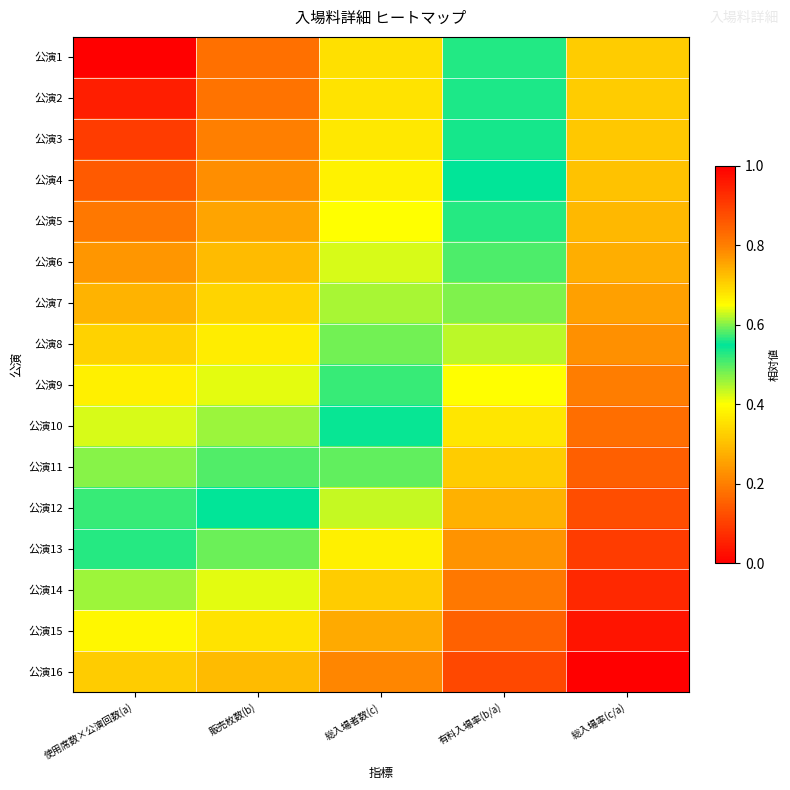

What is the spread (max minus min) of values at 販売枚数(b)?

0.6